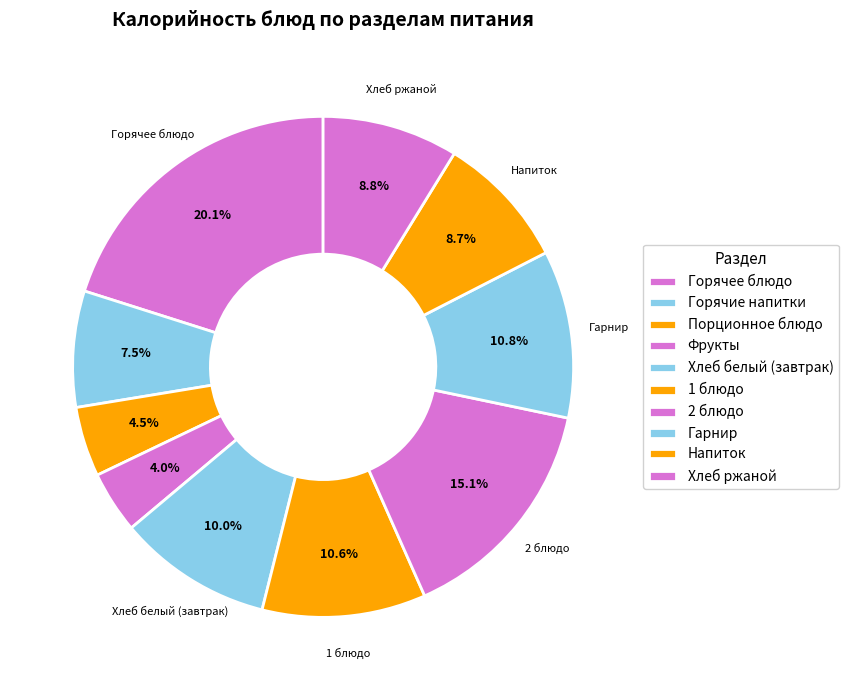

How many slices are in this pie chart?

10